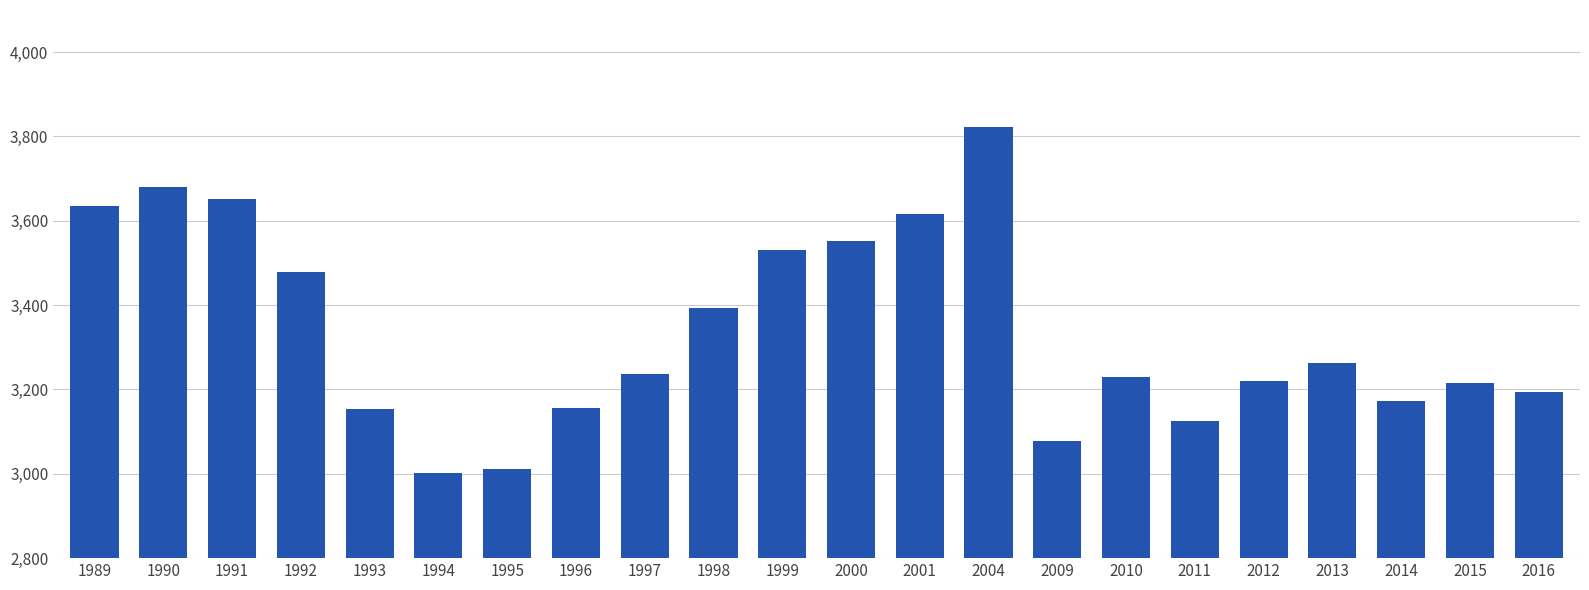

What is the sum of all values?

73419.3